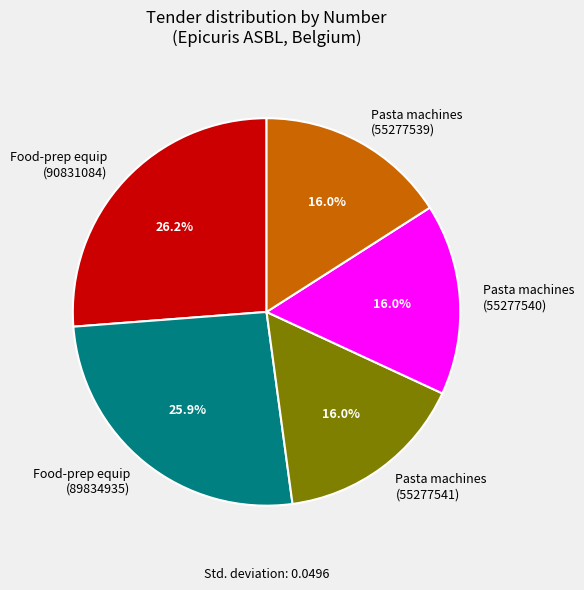

Which has a higher value, Pasta machines (55277540) or Food-prep equip (90831084)?

Food-prep equip (90831084)